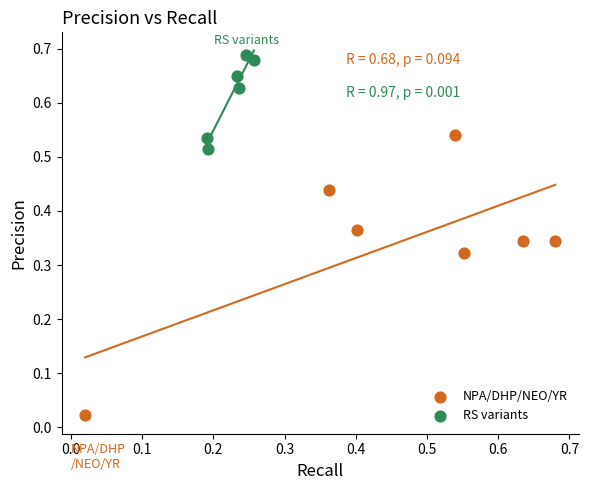

What are all the series names shown in the legend?

NPA/DHP/NEO/YR, RS variants